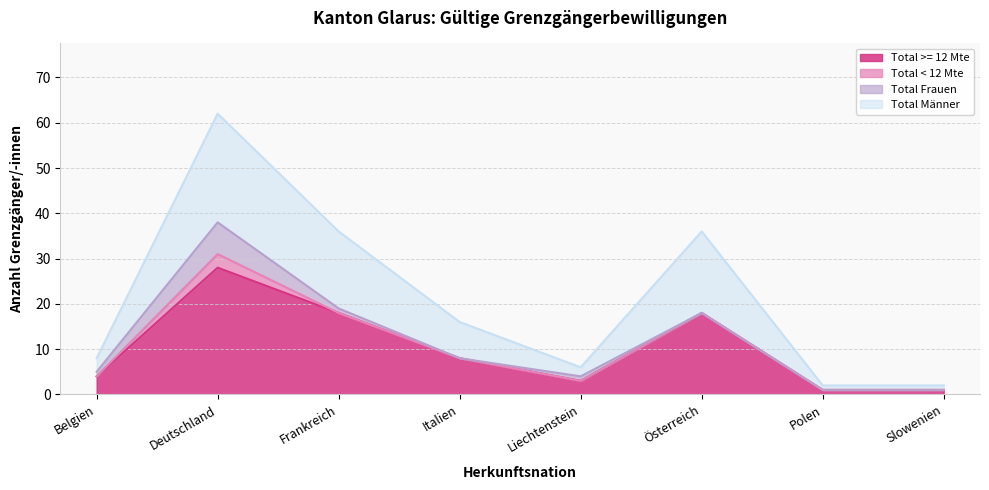

What is the highest value of the Total >= 12 Mte series?

28